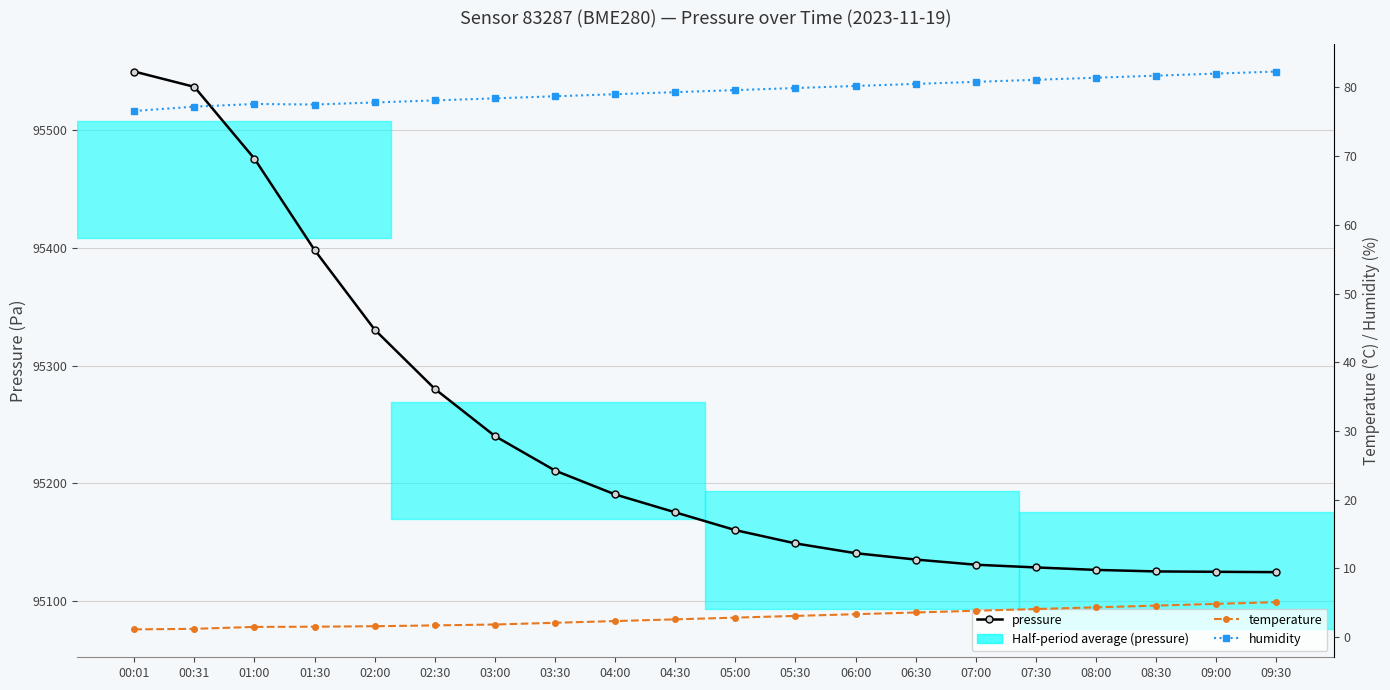

What is the difference between the maximum and minimum values in the temperature series?

4.0